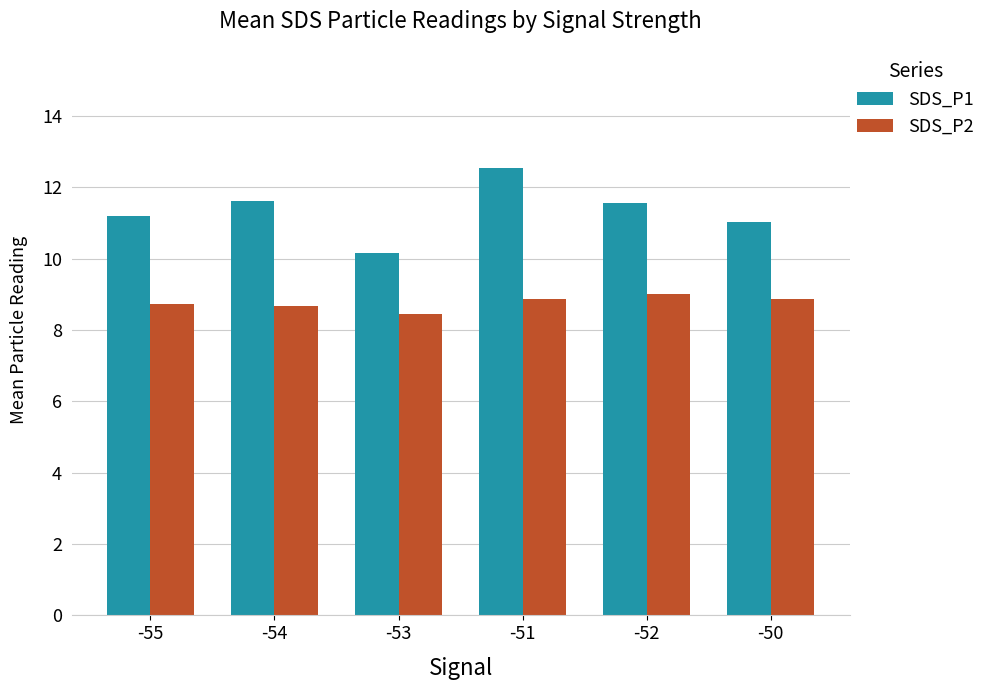

What is the lowest value of the SDS_P1 series?

10.2